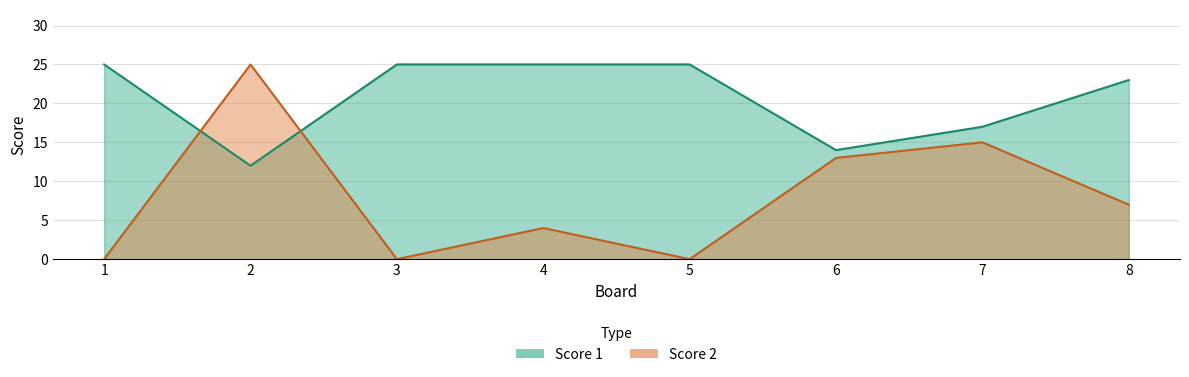

Rank the categories by Score 1 value from lowest to highest.

2, 6, 7, 8, 1, 3, 4, 5